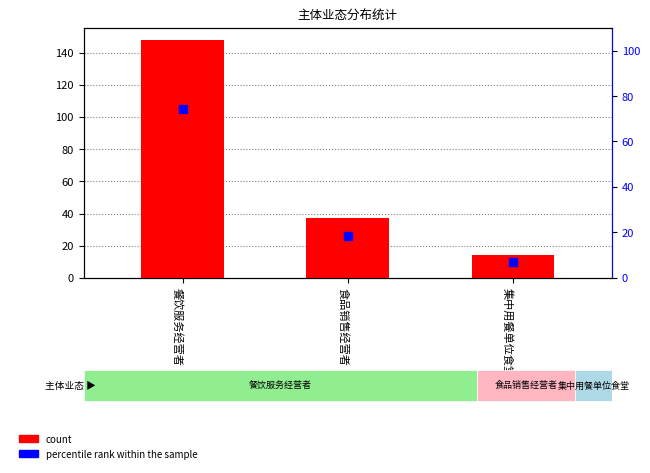

Which series contains the highest Y value?

count